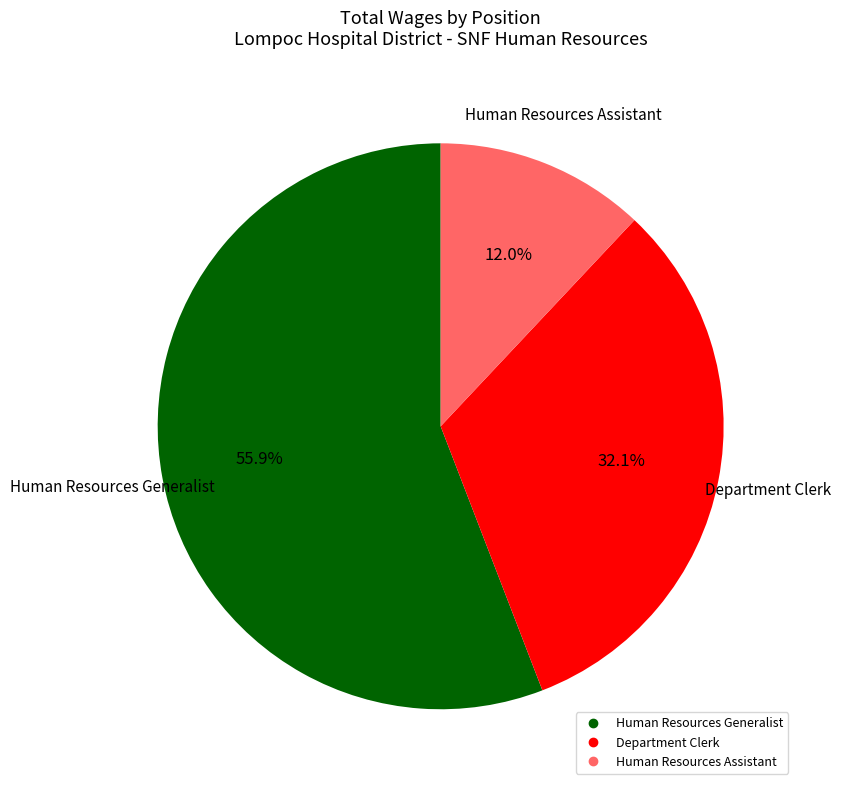

What percentage is the Human Resources Assistant slice, to the nearest percent?

12%